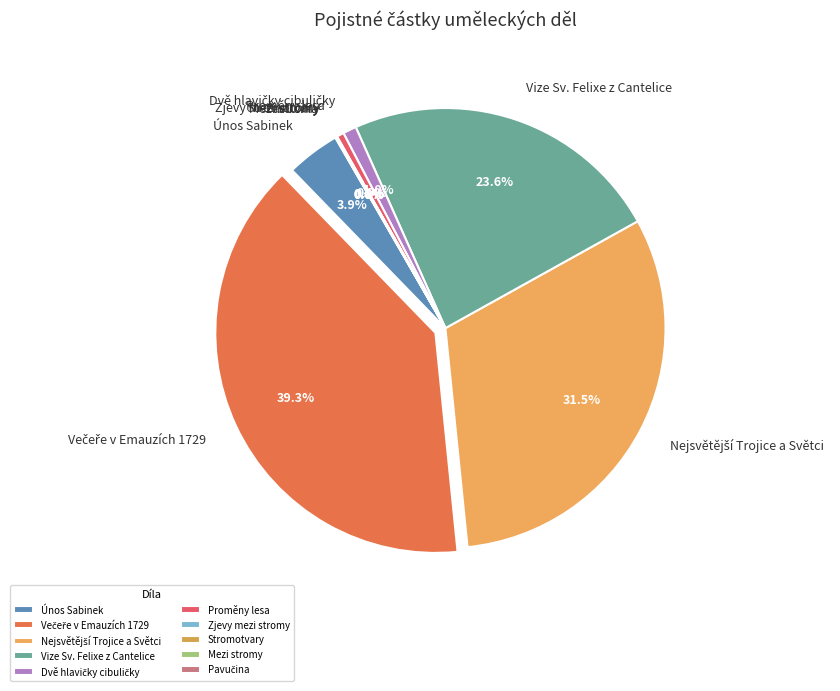

Is there a majority slice in this chart?

No